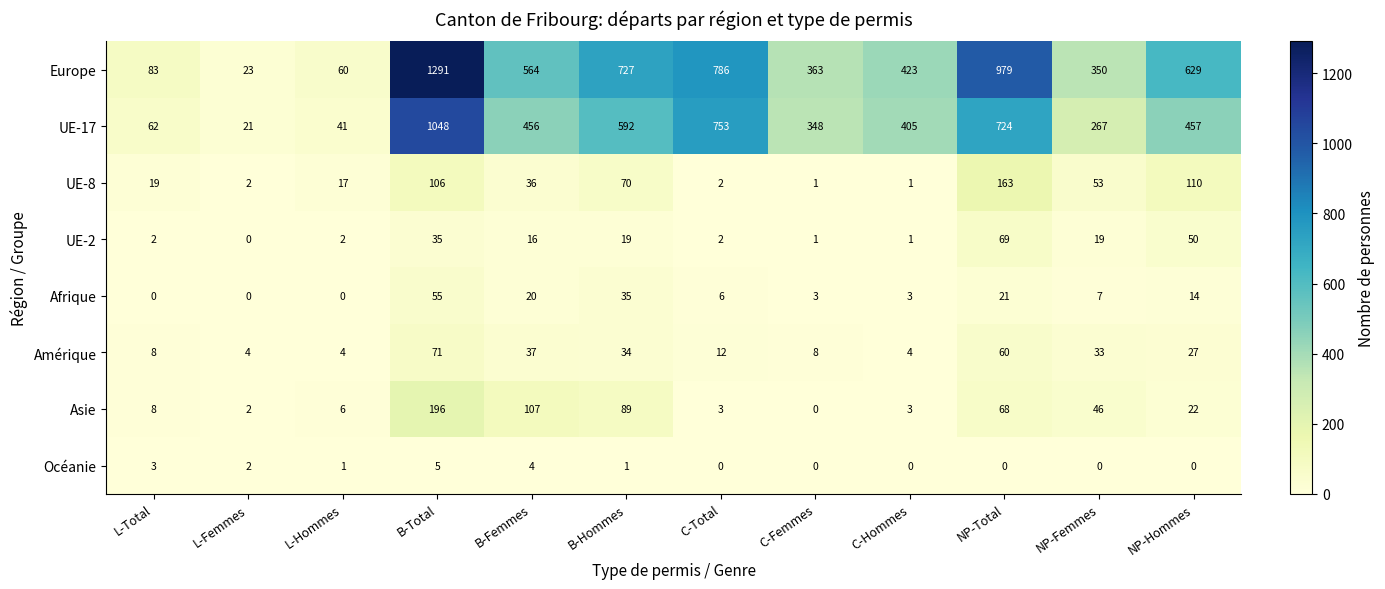

Is the value of UE-17 at B-Total greater than the value of UE-8 at B-Femmes?

Yes